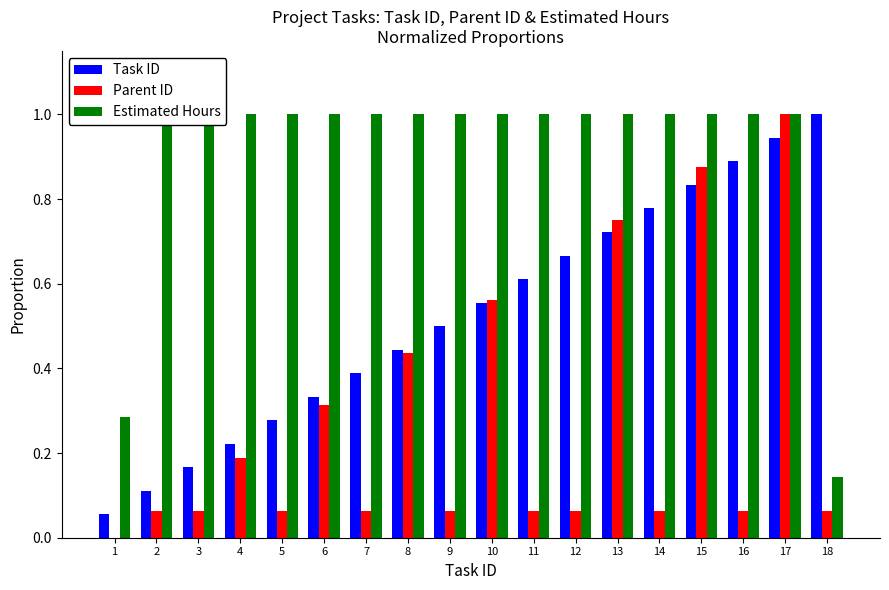

Which label corresponds to the largest value in the chart?

18